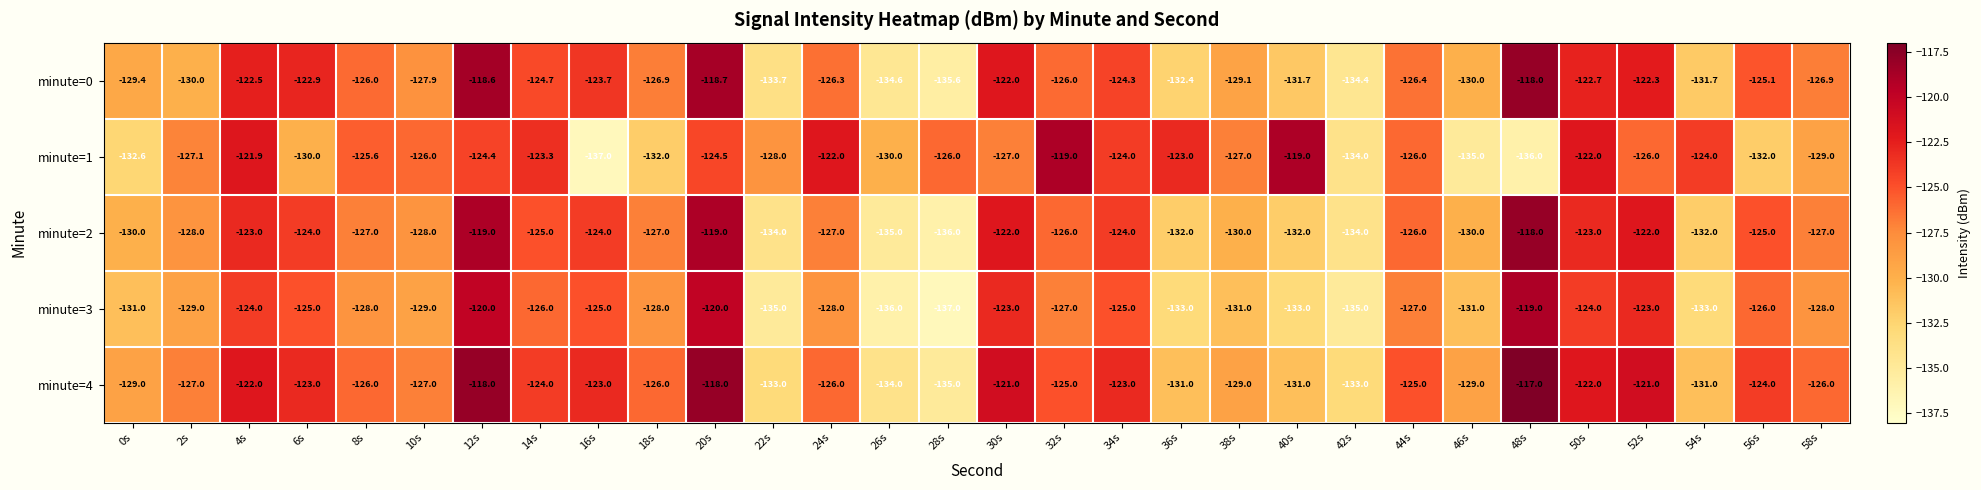

What is the difference between the highest and lowest values at 20s?

6.5